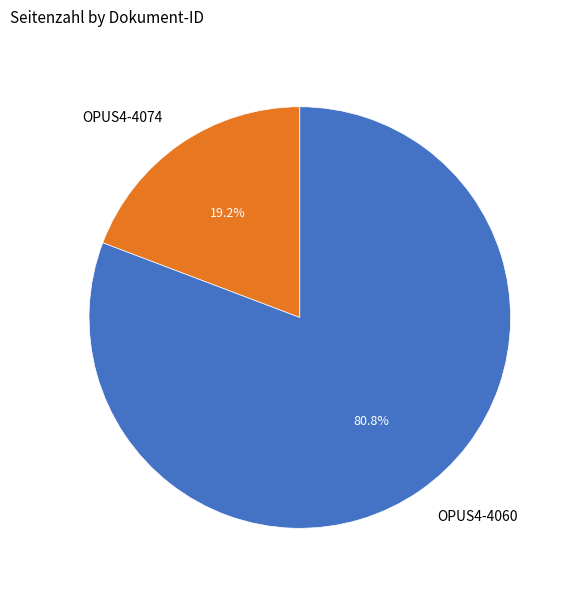

Combined, what portion of the pie is OPUS4-4060 and OPUS4-4074?

100.0%